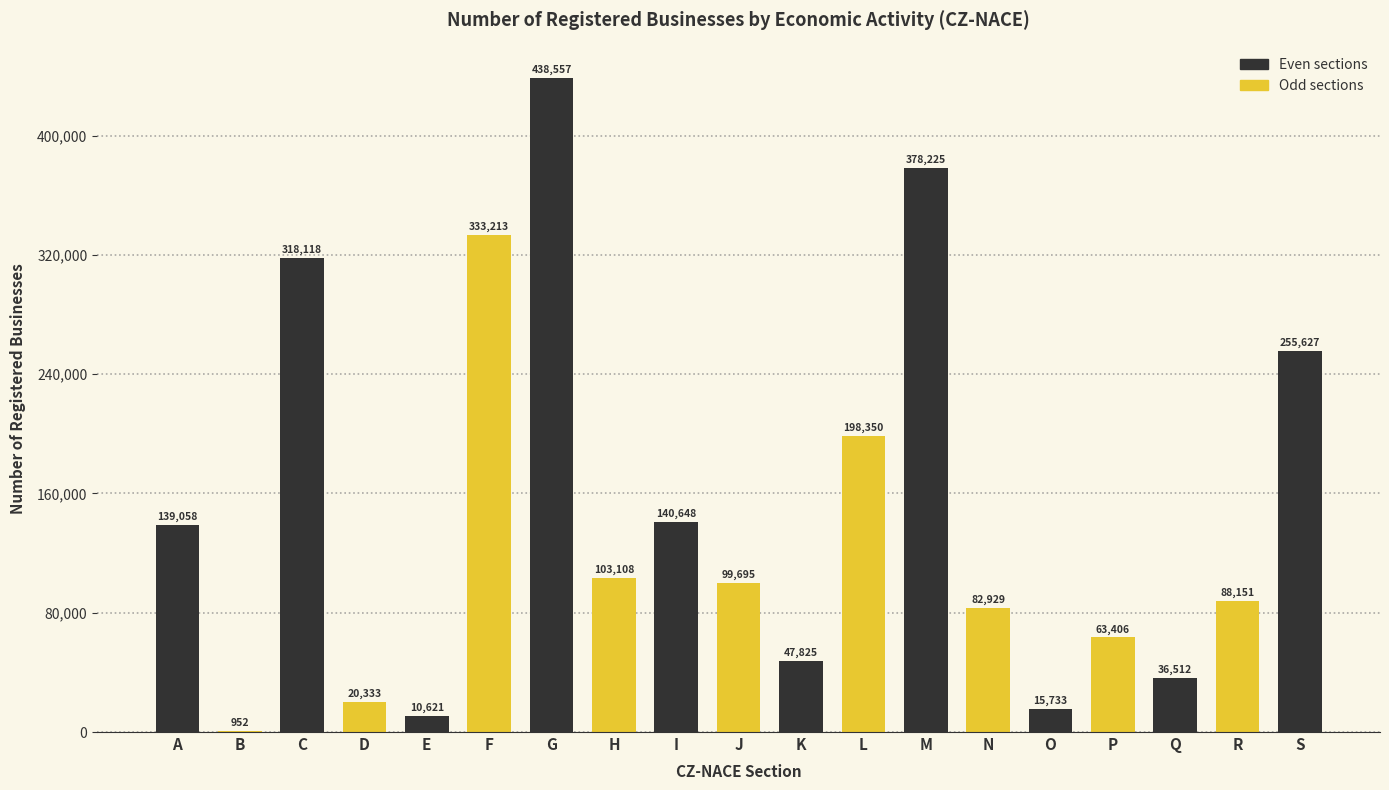

Reading left to right, what are all the values shown in this chart?

A=139058	B=952	C=318118	D=20333	E=10621	F=333213	G=438557	H=103108	I=140648	J=99695	K=47825	L=198350	M=378225	N=82929	O=15733	P=63406	Q=36512	R=88151	S=255627